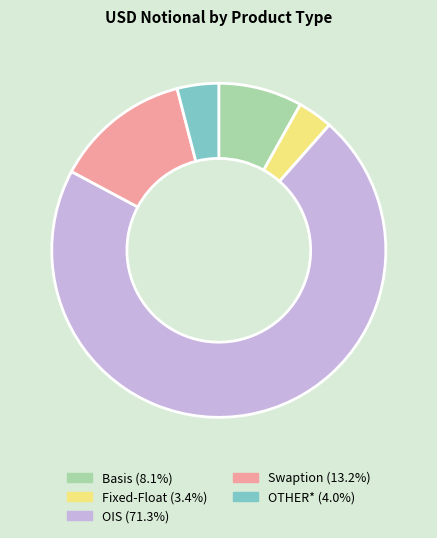

Which slice is the smallest?

Fixed-Float